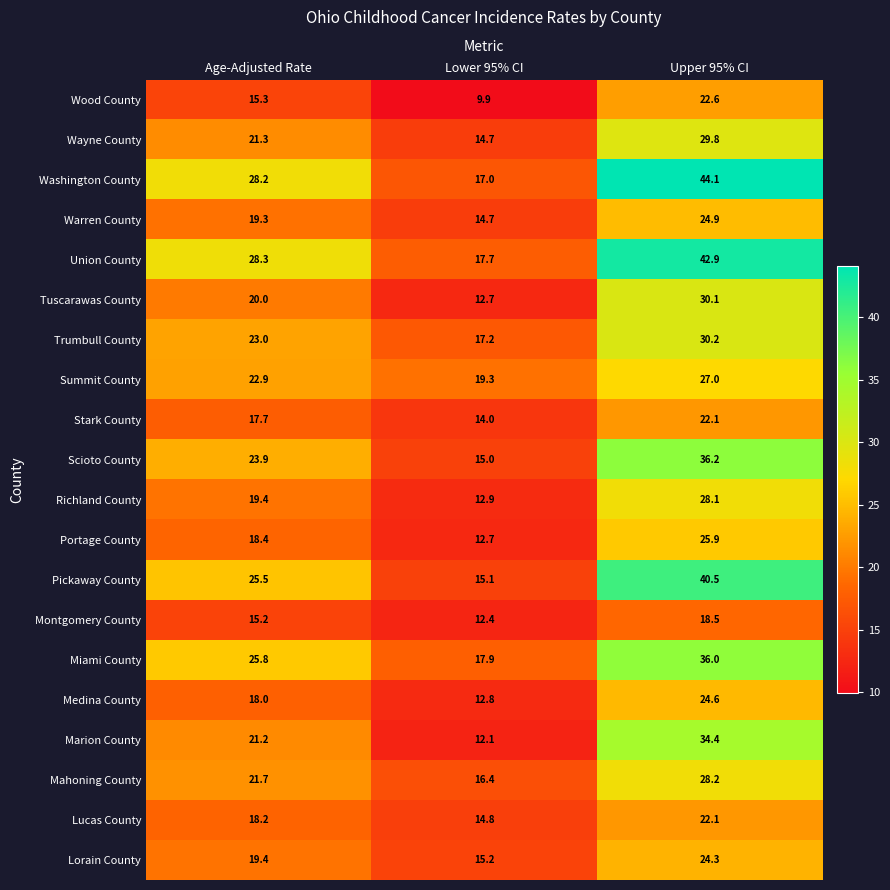

What is the spread (max minus min) of values at Age-Adjusted Rate?

13.1